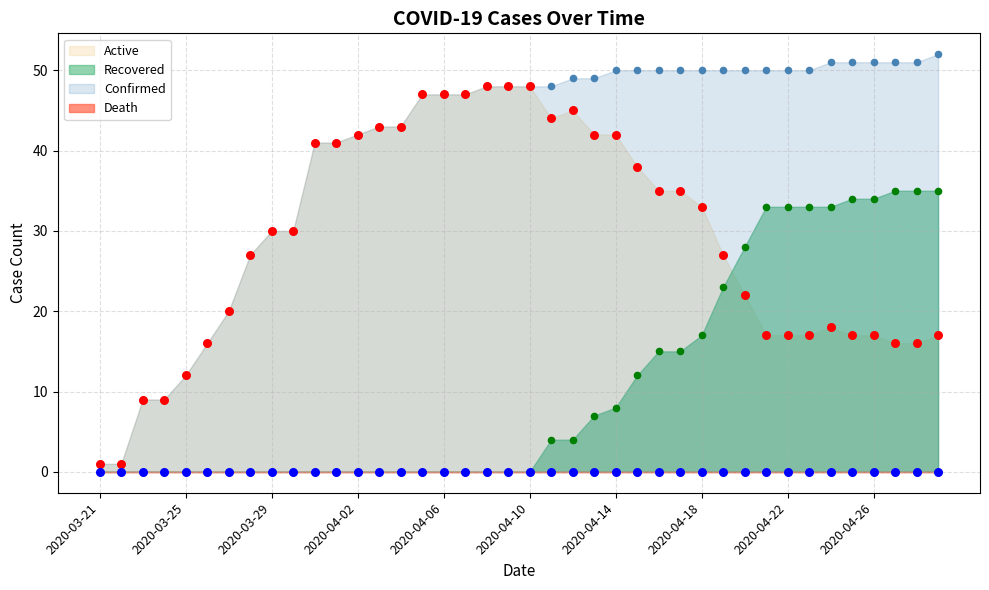

Is the value of Confirmed at 2020-04-18 greater than the value of Active at 2020-04-09?

Yes